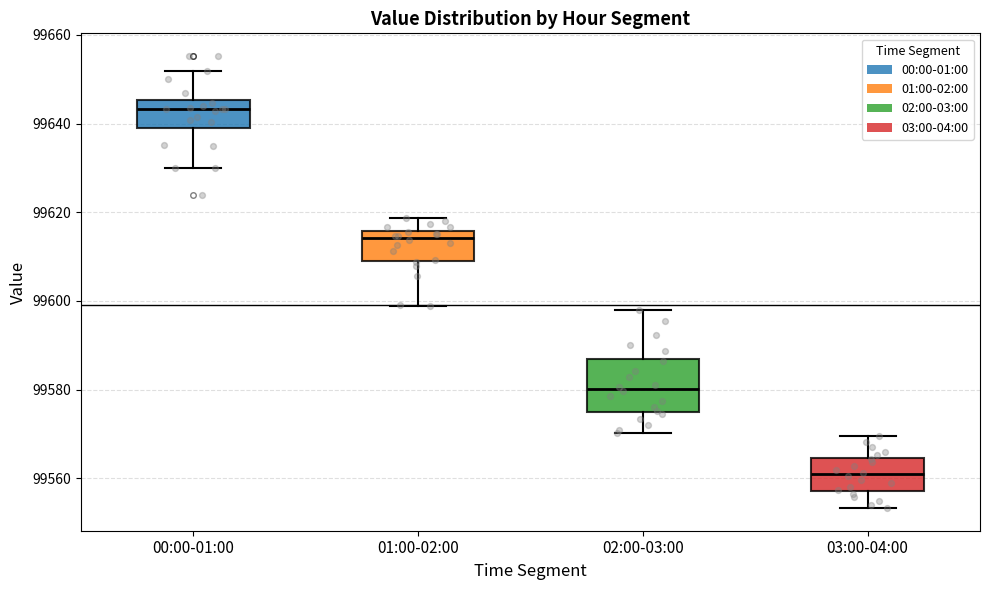

Where does the lower whisker of the box for 01:00-02:00 end on the y-axis? The values are not printed on the chart, so give them approximately, as read against the axis.

99598